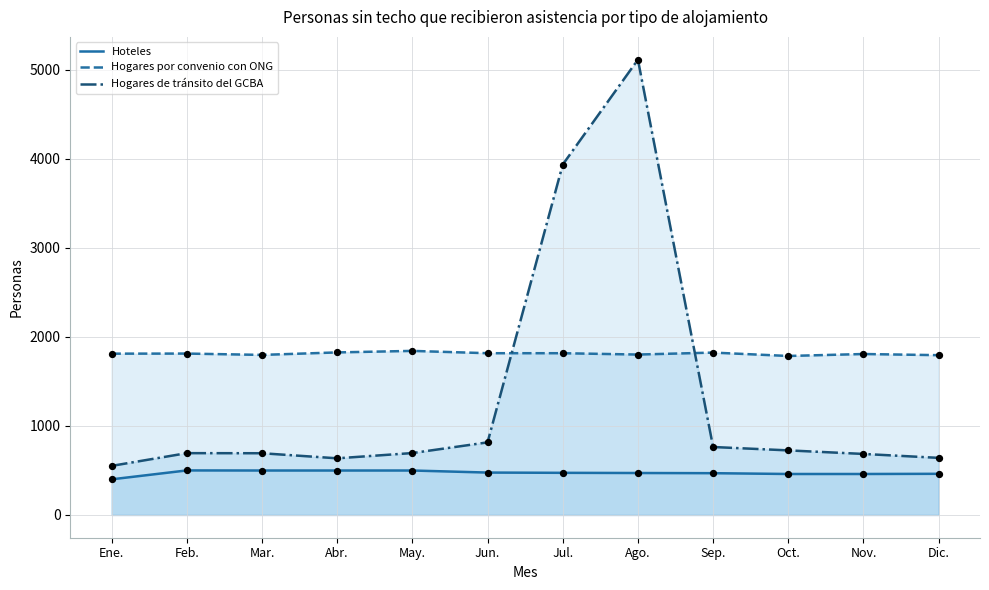

What are all the series names shown in the legend?

Hoteles, Hogares por convenio con ONG, Hogares de tránsito del GCBA